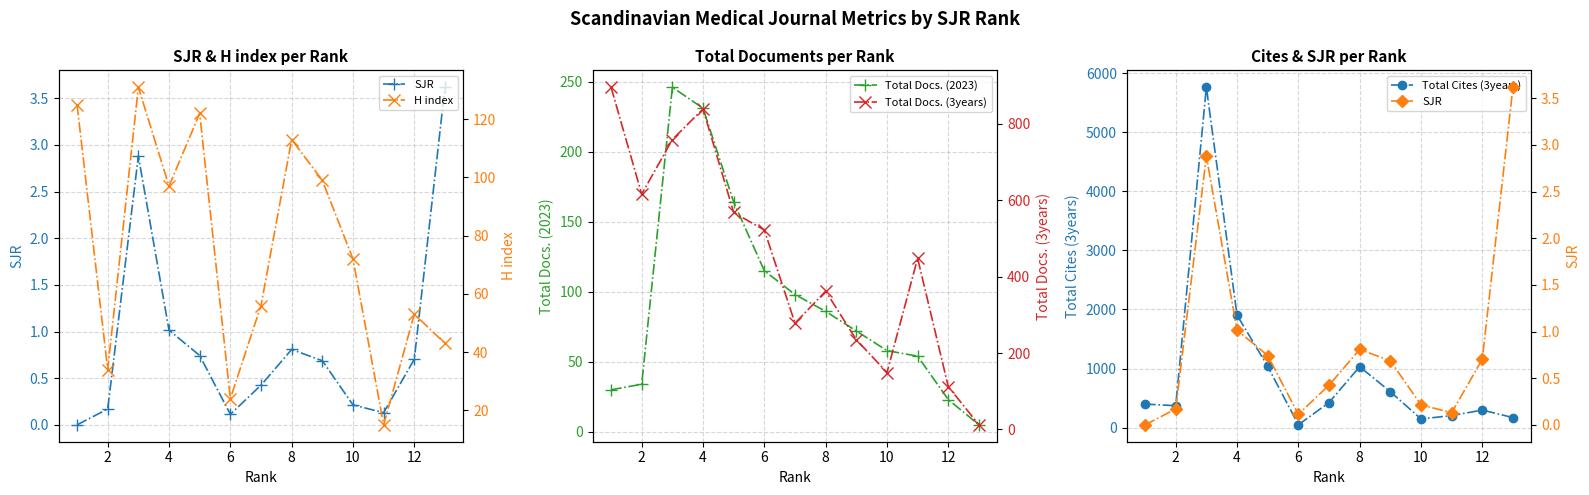

Is it true that Total Docs. (2023) equals 114 at 8?

False